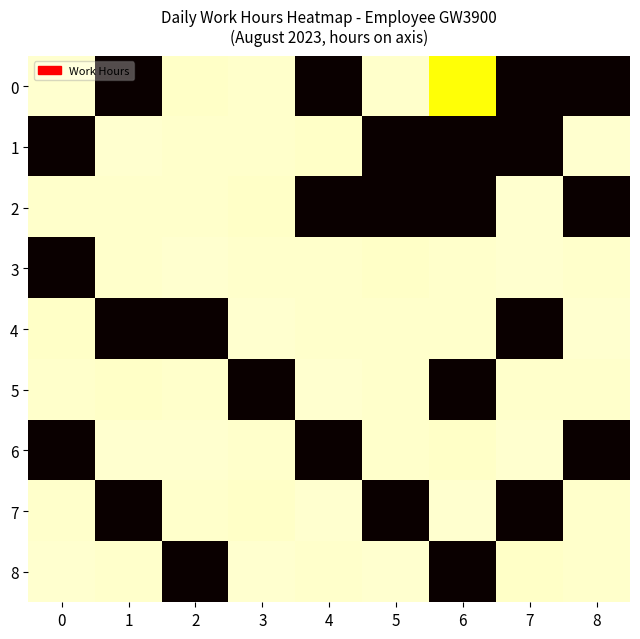

How many series are shown in this chart?

9